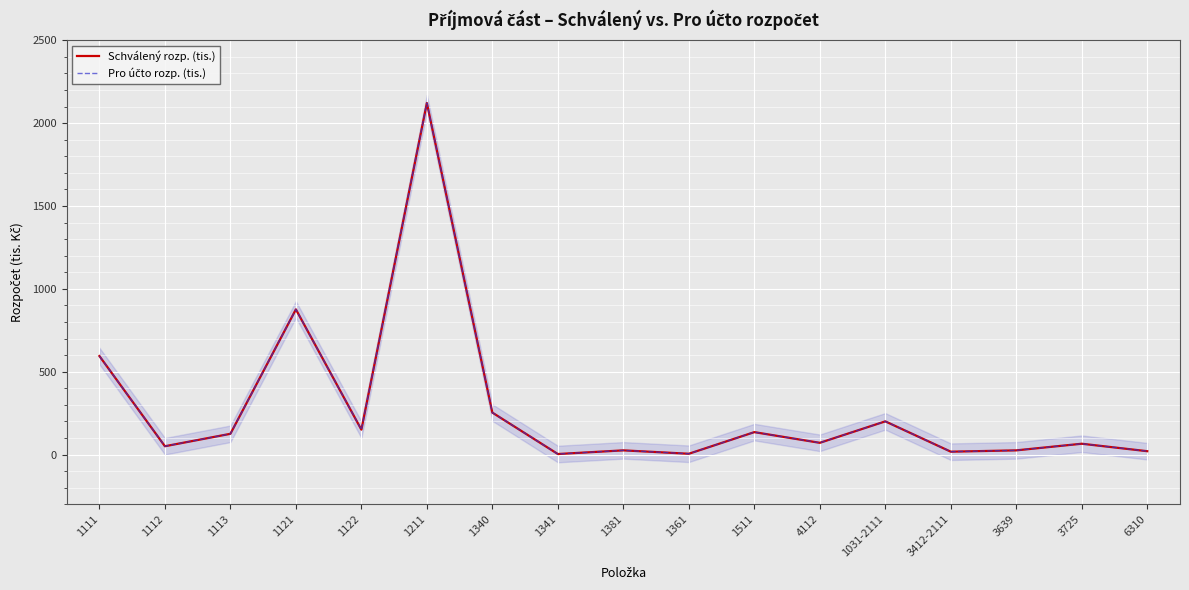

The value of Schválený rozp. (tis.) at 3725 is 89.7. True or false?

False